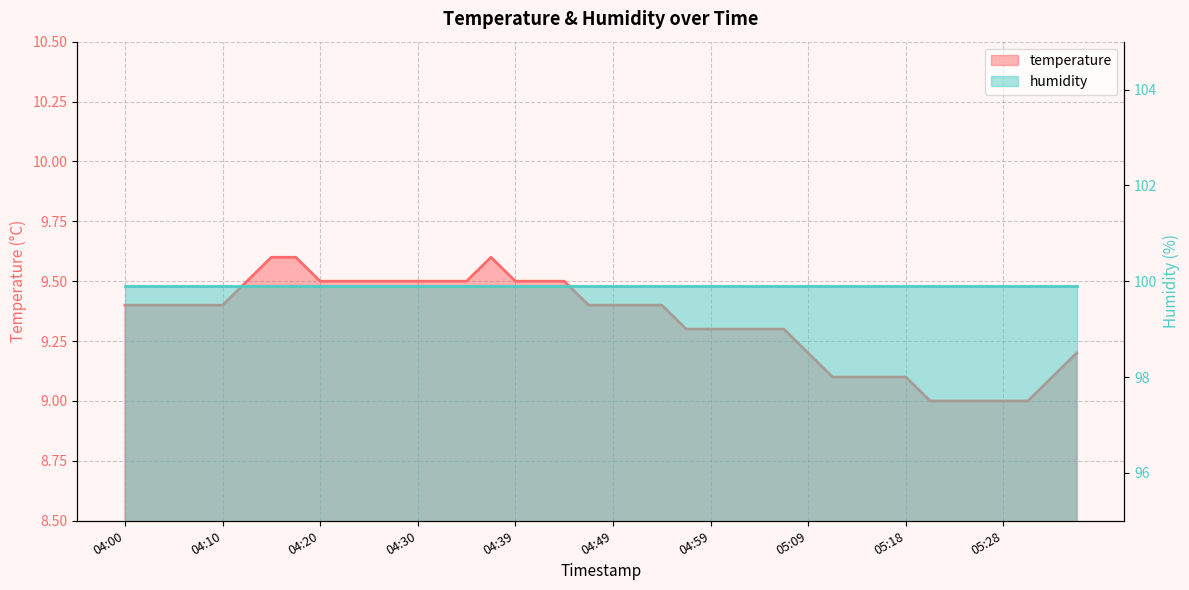

Reading left to right, list all the values displayed in this chart.

04:00=9.4	04:03=9.4	04:05=9.4	04:08=9.4	04:10=9.4	04:13=9.5	04:15=9.6	04:17=9.6	04:20=9.5	04:22=9.5	04:25=9.5	04:27=9.5	04:30=9.5	04:32=9.5	04:35=9.5	04:37=9.6	04:39=9.5	04:42=9.5	04:44=9.5	04:47=9.4	04:49=9.4	04:52=9.4	04:54=9.4	04:56=9.3	04:59=9.3	05:01=9.3	05:04=9.3	05:06=9.3	05:09=9.2	05:11=9.1	05:13=9.1	05:16=9.1	05:18=9.1	05:21=9.0	05:23=9.0	05:26=9.0	05:28=9.0	05:30=9.0	05:33=9.1	05:35=9.2